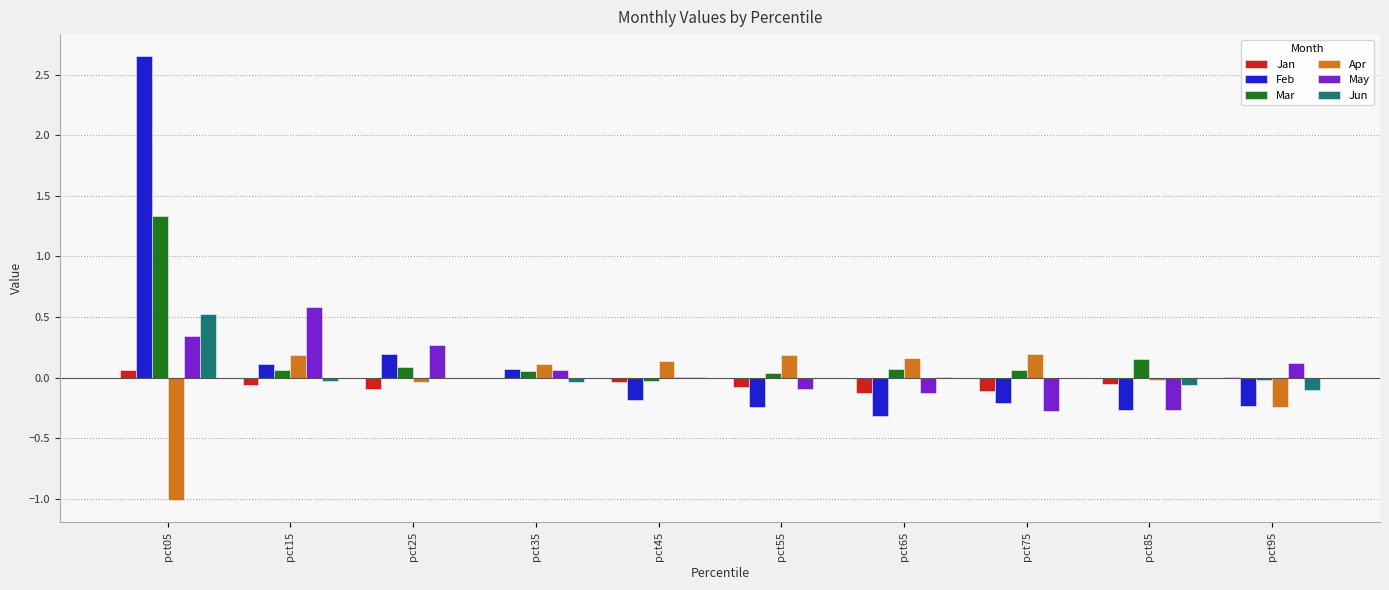

At which label does Mar reach its peak?

pct05